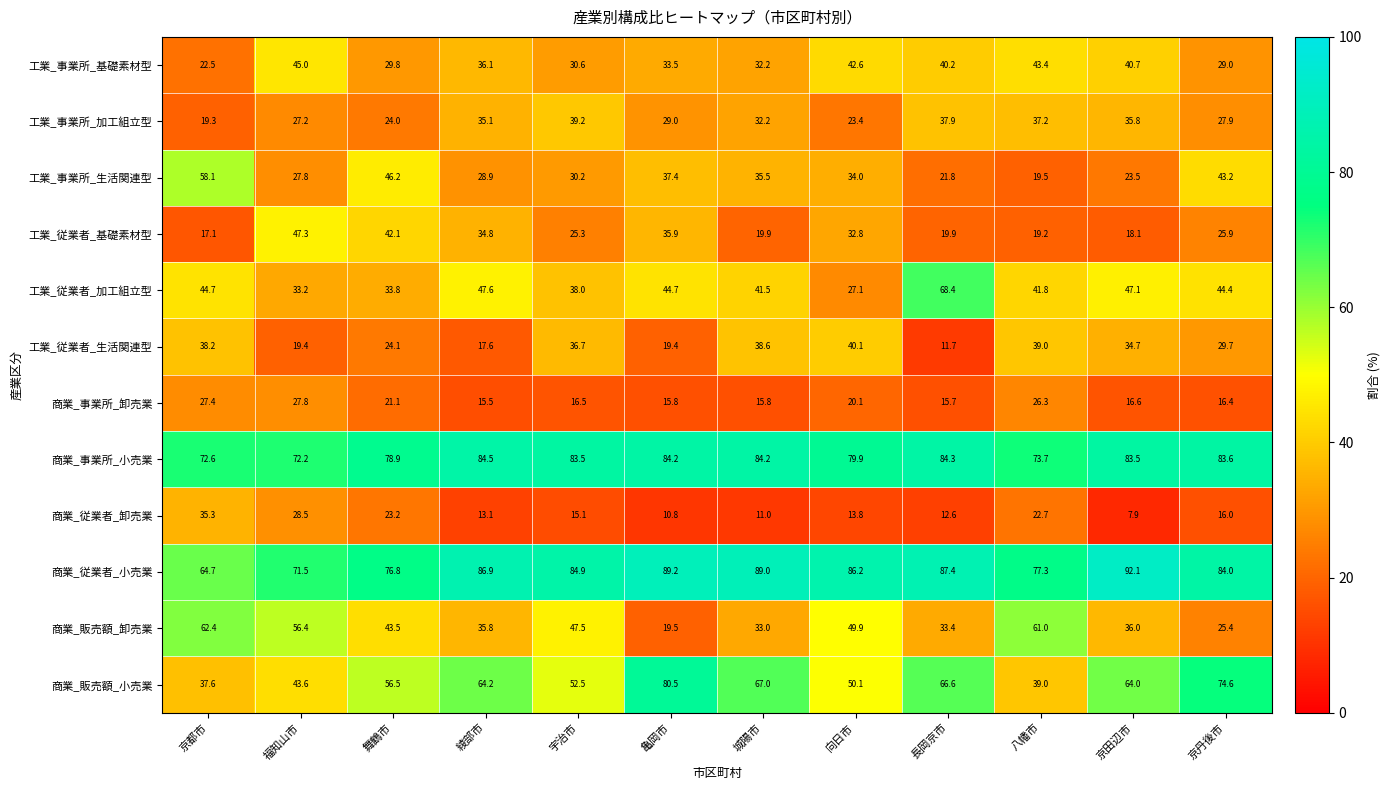

Rank the series by their maximum value, from highest to lowest.

商業_従業者_小売業, 商業_事業所_小売業, 商業_販売額_小売業, 工業_従業者_加工組立型, 商業_販売額_卸売業, 工業_事業所_生活関連型, 工業_従業者_基礎素材型, 工業_事業所_基礎素材型, 工業_従業者_生活関連型, 工業_事業所_加工組立型, 商業_従業者_卸売業, 商業_事業所_卸売業